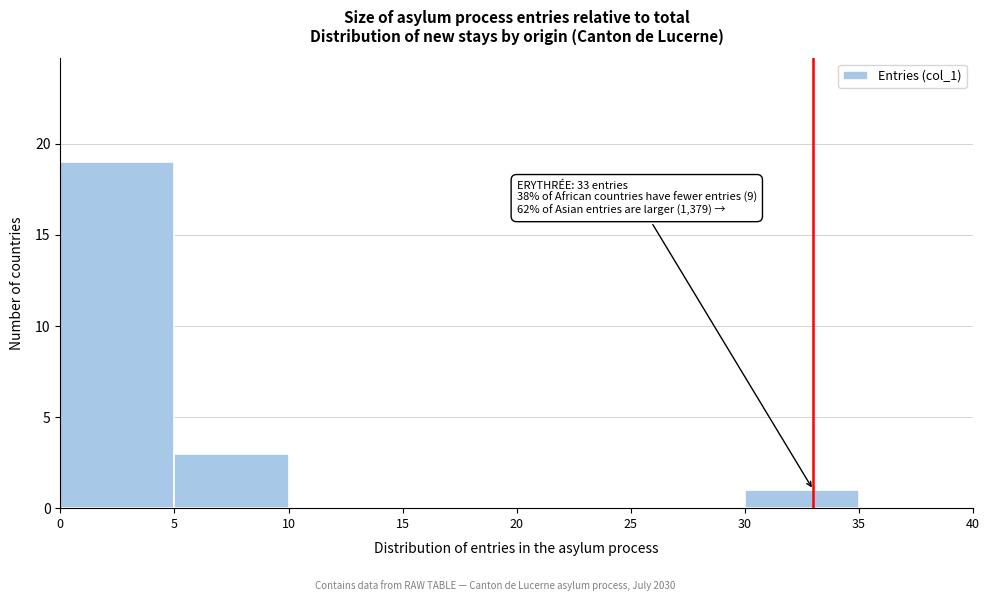

Over which range of the x-axis is the bar tallest?

0 to 5